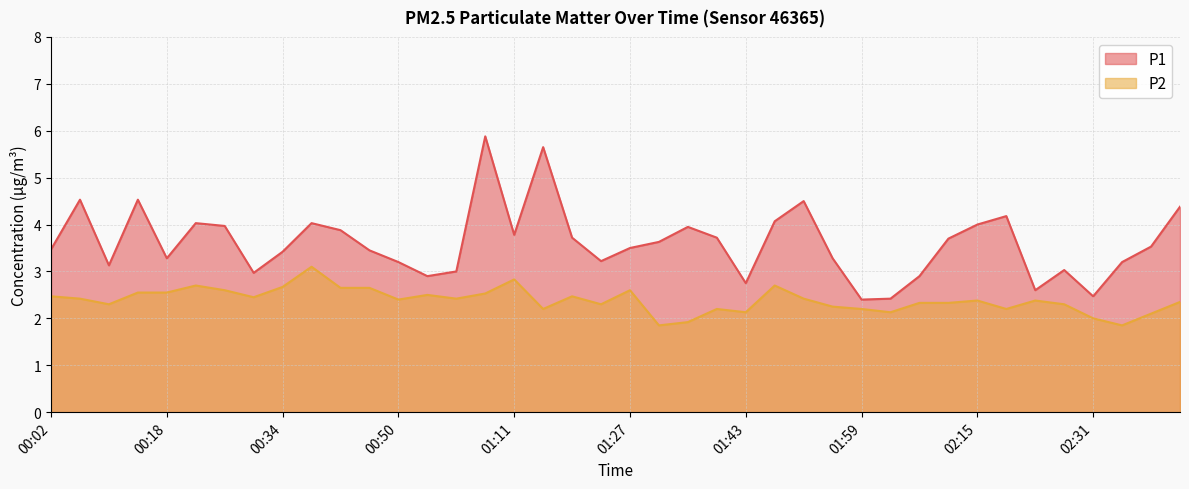

Reading left to right, transcribe all the data shown in this chart.

P1: 00:02=3.5	00:06=4.5	00:10=3.1	00:14=4.5	00:18=3.3	00:22=4.0	00:26=4.0	00:30=3.0	00:34=3.4	00:38=4.0	00:42=3.9	00:46=3.5	00:50=3.2	00:54=2.9	00:58=3.0	01:02=5.9	01:11=3.8	01:15=5.7	01:19=3.7	01:23=3.2	01:27=3.5	01:31=3.6	01:35=4.0	01:39=3.7	01:43=2.8	01:47=4.1	01:51=4.5	01:55=3.3	01:59=2.4	02:03=2.4	02:07=2.9	02:11=3.7	02:15=4.0	02:19=4.2	02:23=2.6	02:27=3.0	02:31=2.5	02:36=3.2	02:40=3.5	02:44=4.4
P2: 00:02=2.5	00:06=2.4	00:10=2.3	00:14=2.5	00:18=2.5	00:22=2.7	00:26=2.6	00:30=2.5	00:34=2.7	00:38=3.1	00:42=2.6	00:46=2.6	00:50=2.4	00:54=2.5	00:58=2.4	01:02=2.5	01:11=2.8	01:15=2.2	01:19=2.5	01:23=2.3	01:27=2.6	01:31=1.9	01:35=1.9	01:39=2.2	01:43=2.1	01:47=2.7	01:51=2.4	01:55=2.2	01:59=2.2	02:03=2.1	02:07=2.3	02:11=2.3	02:15=2.4	02:19=2.2	02:23=2.4	02:27=2.3	02:31=2.0	02:36=1.9	02:40=2.1	02:44=2.4